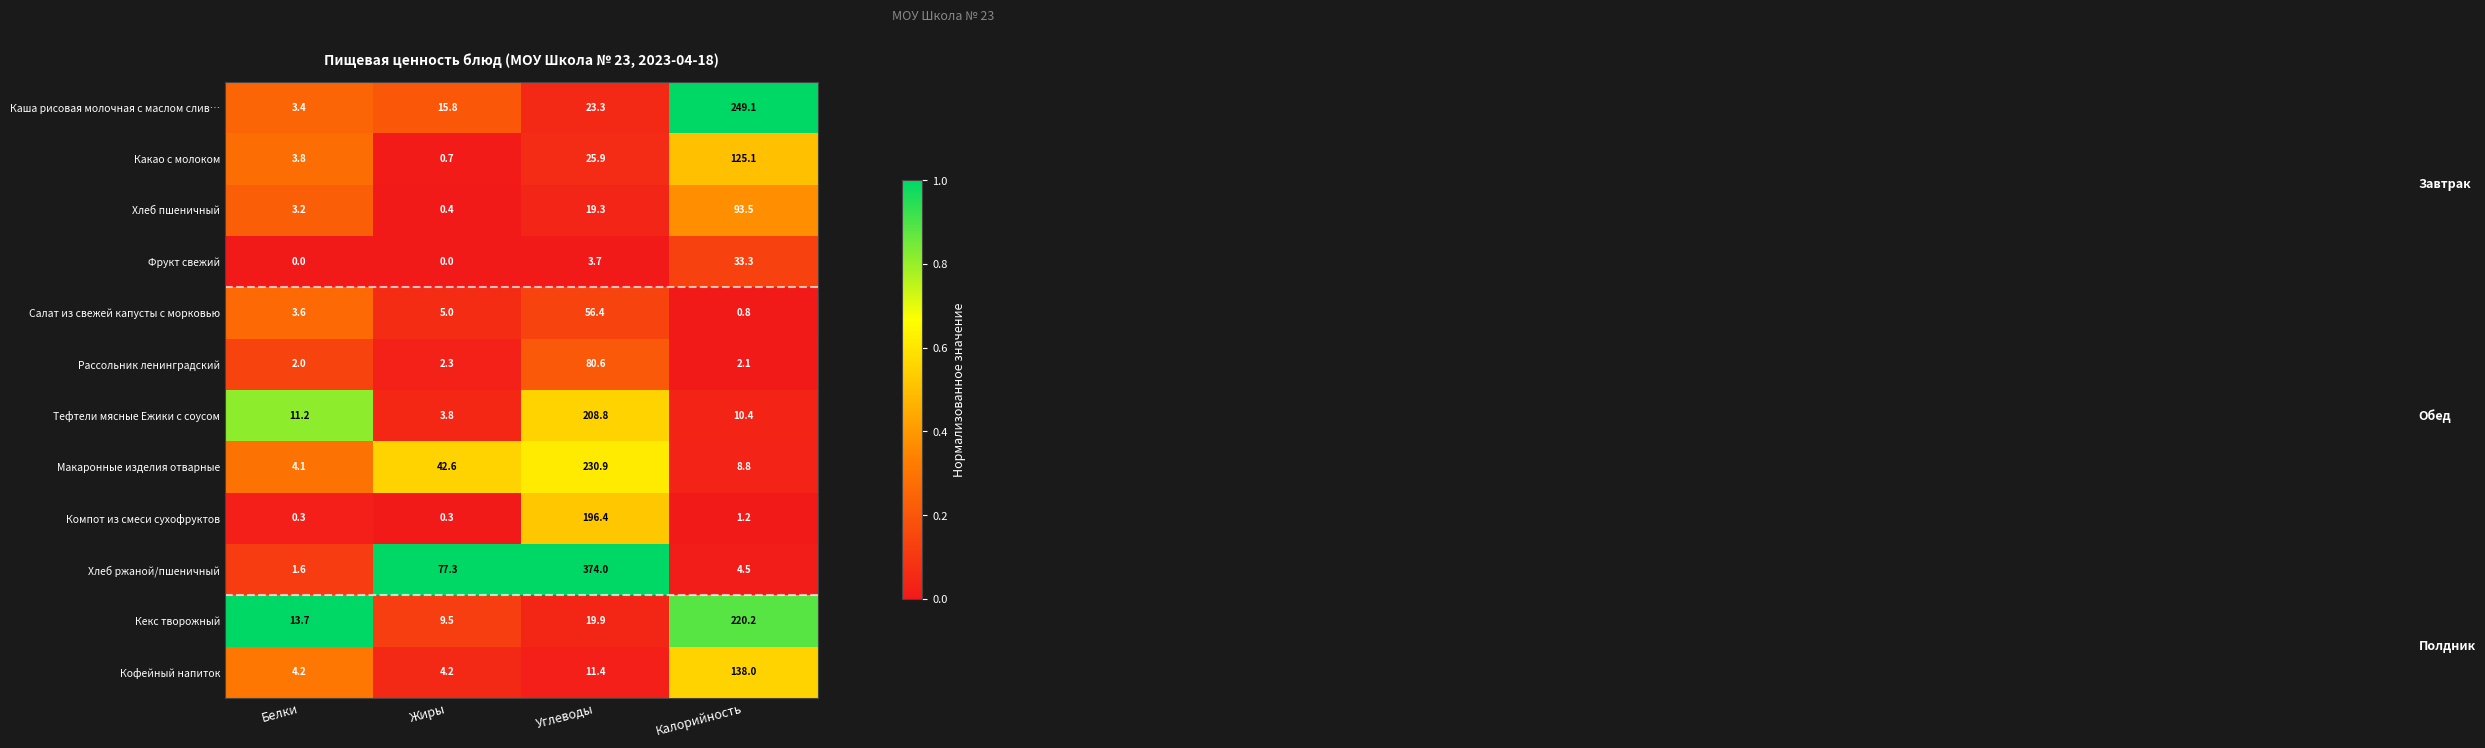

At which label does Тефтели мясные Ежики с соусом reach its minimum?

Жиры